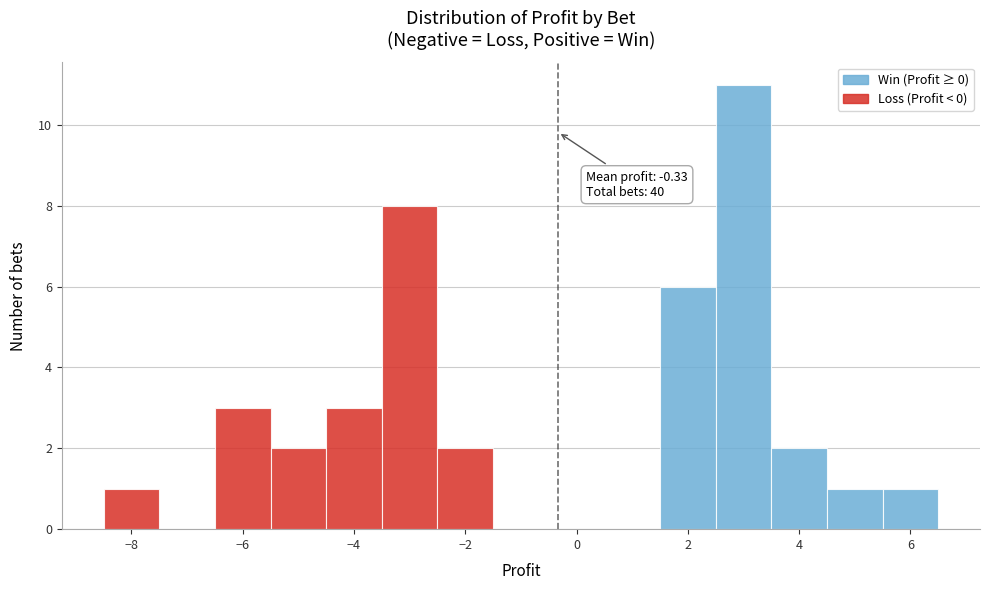

Which range on the x-axis has the tallest bar?

2.5 to 3.5